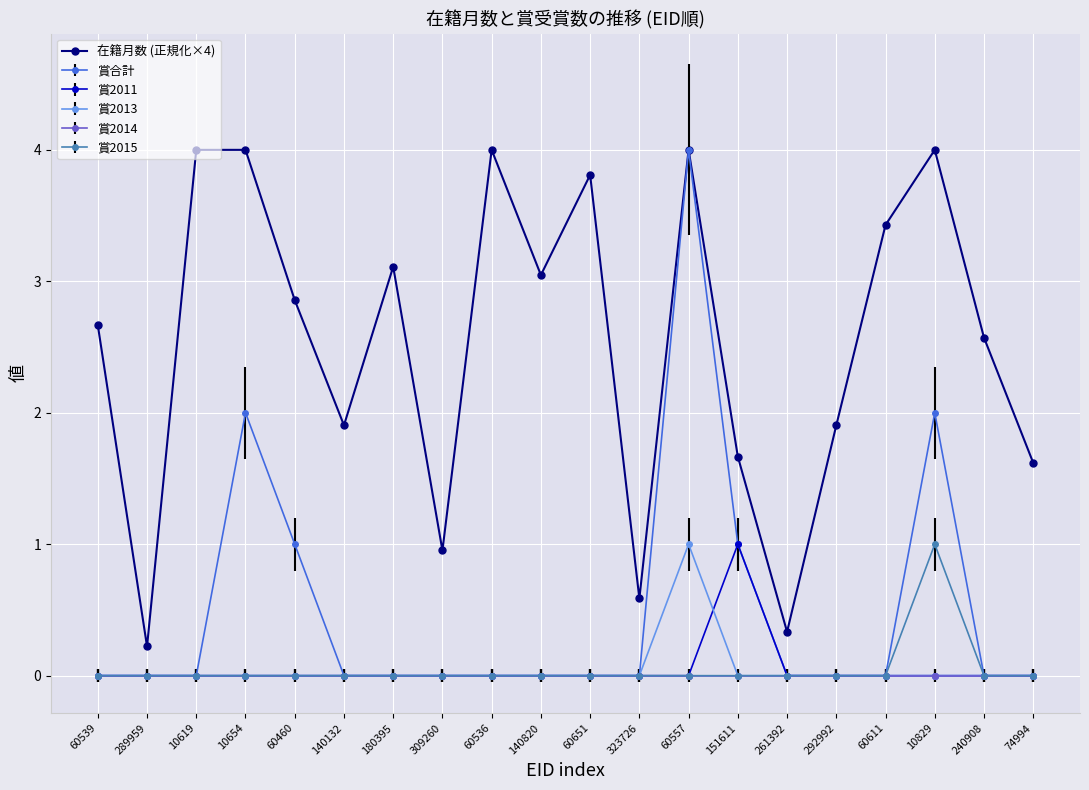

The 賞2011 series shows 0.0 at 289959. True or false?

True